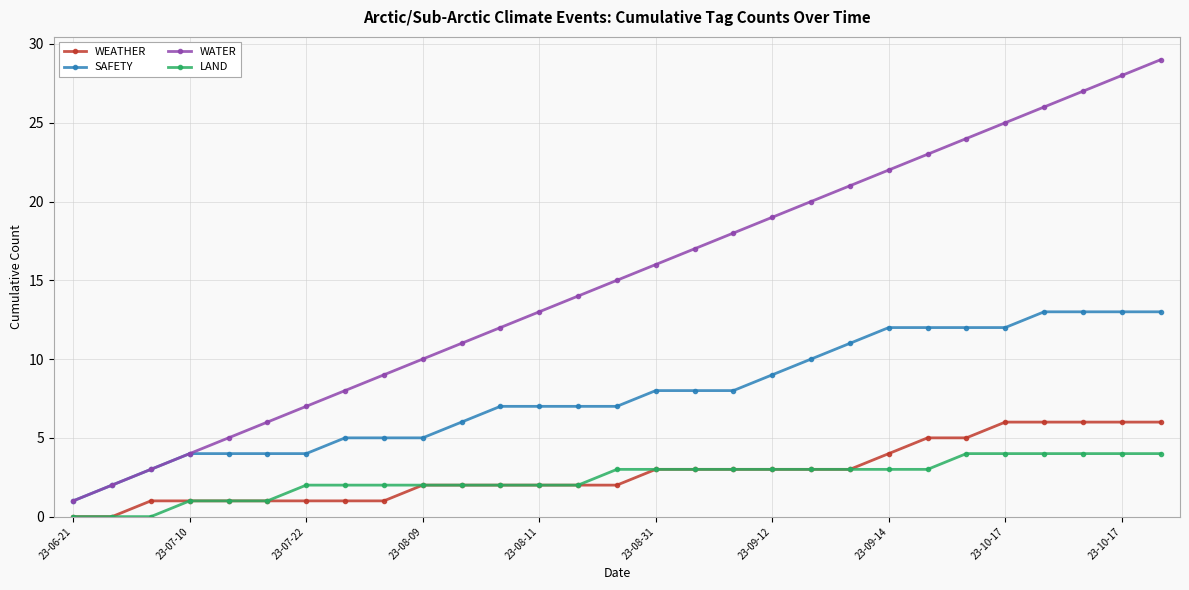

Which series has the largest total across all categories?

WATER